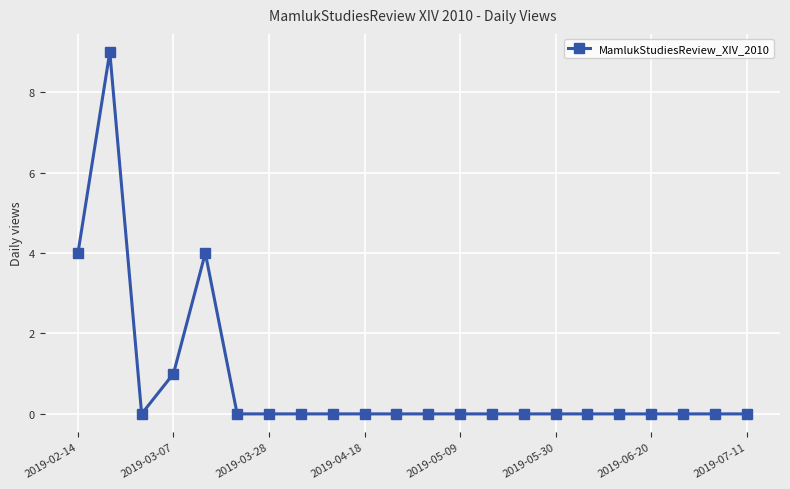

What is the difference between the maximum and minimum values?

9